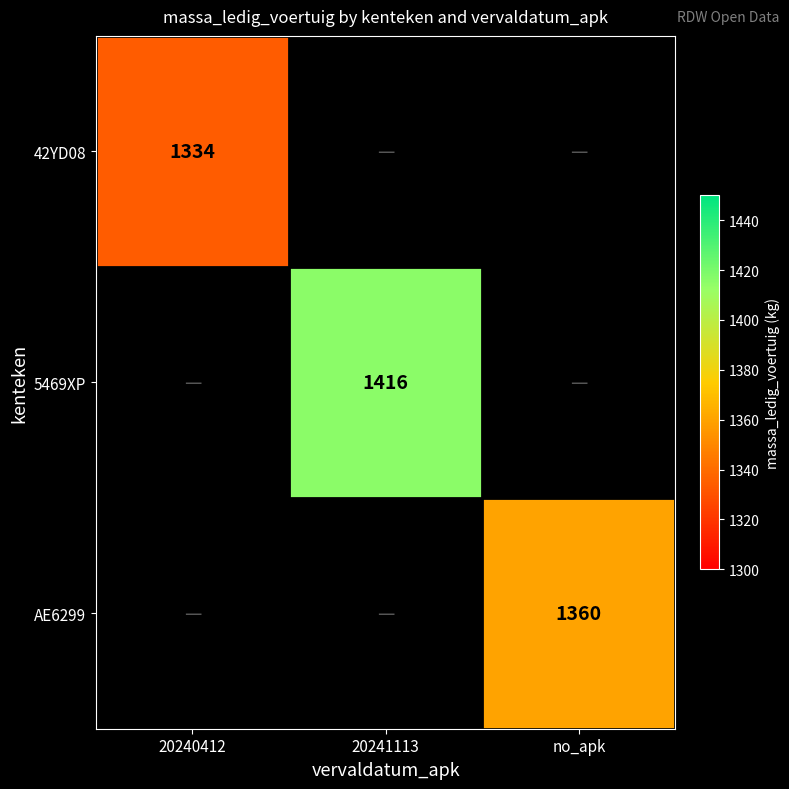

True or false: 5469XP has a value of 647 at 20241113.

False